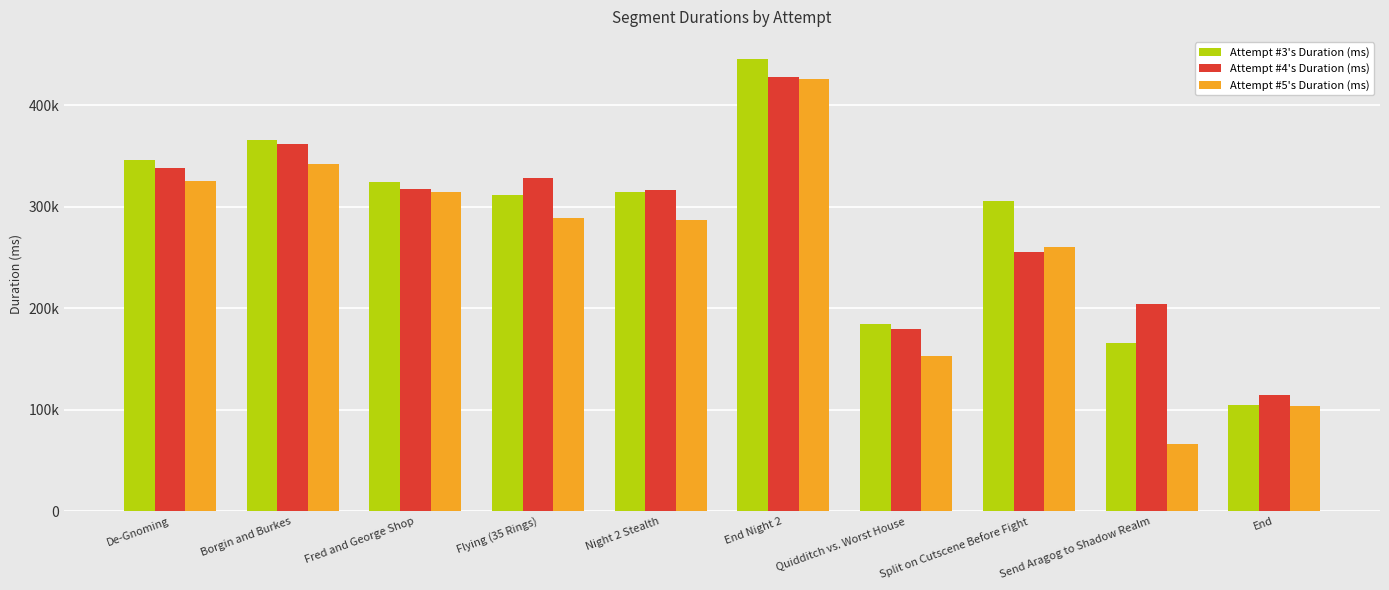

Does the chart contain stacked bars?

No